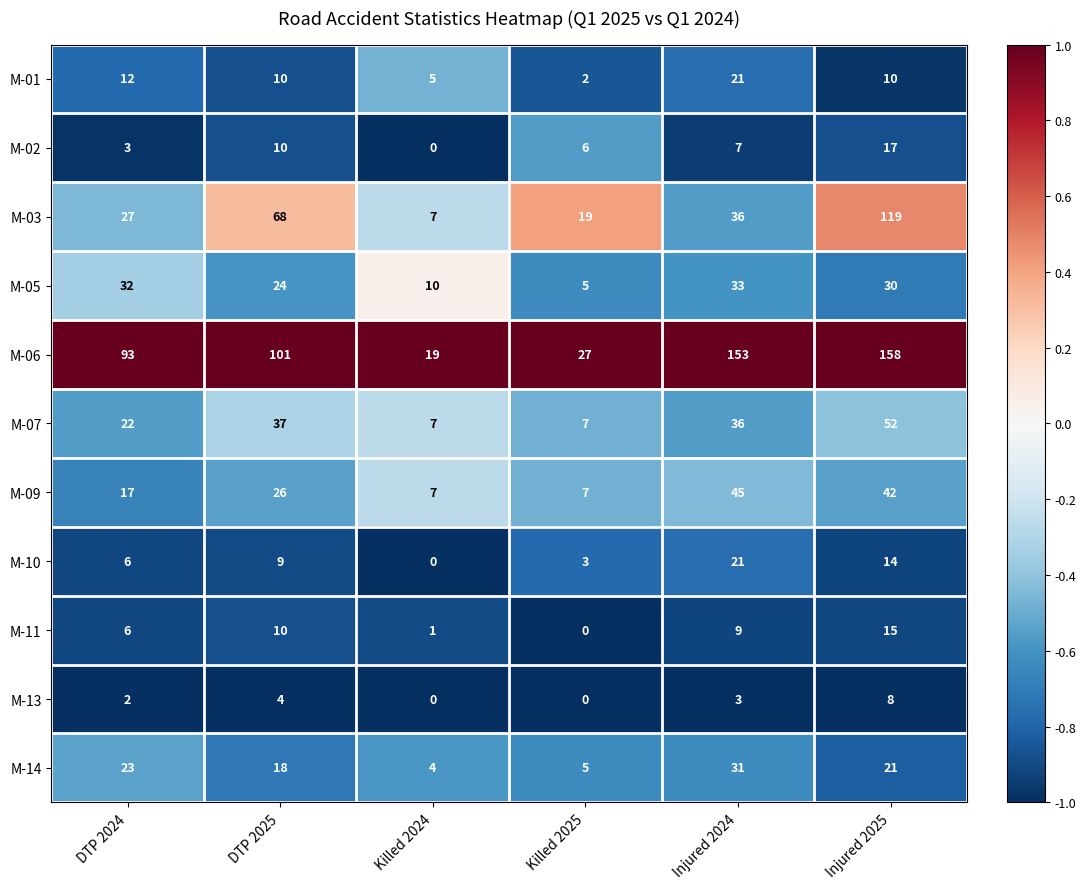

Which series has the widest spread of values?

M-06